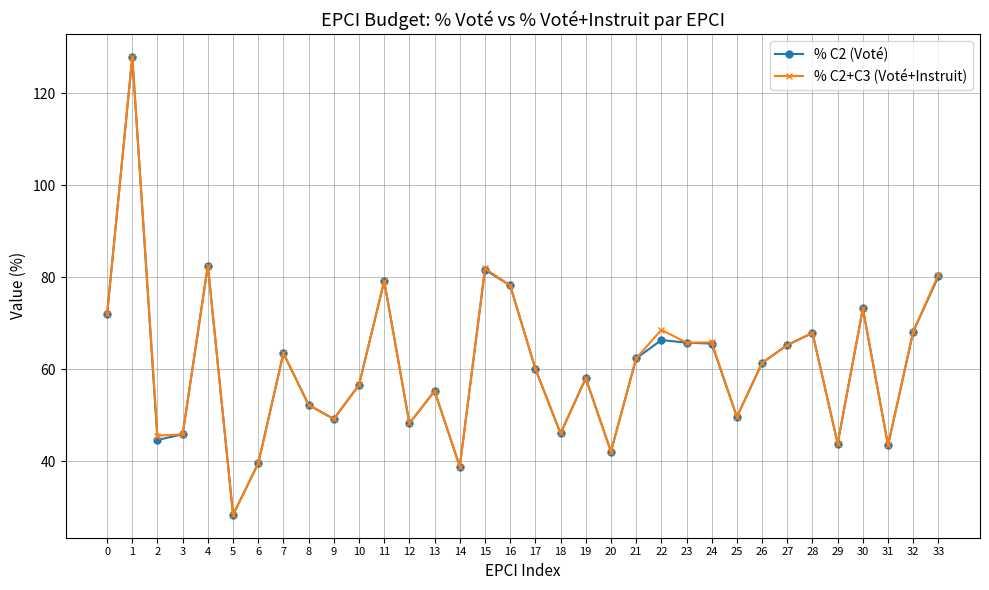

Which category has the lowest value in the % C2+C3 (Voté+Instruit) series?

5